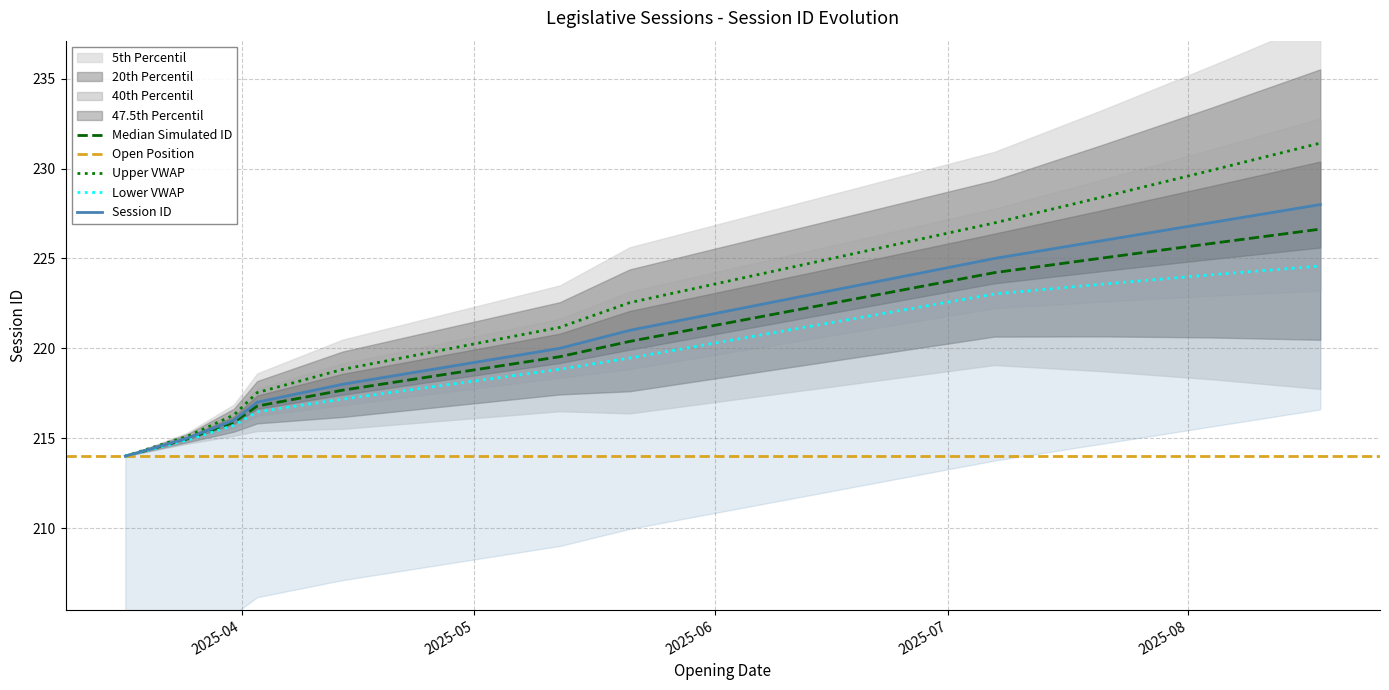

Which category has the lowest value across all series?

2025-03-17